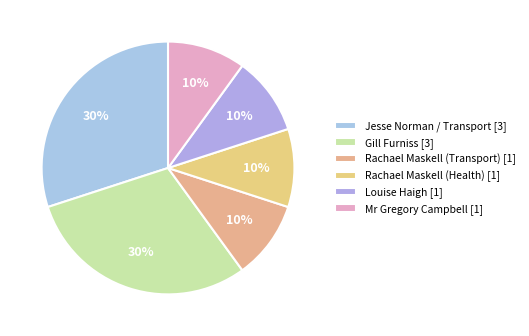

Is Louise Haigh the majority of the pie?

No